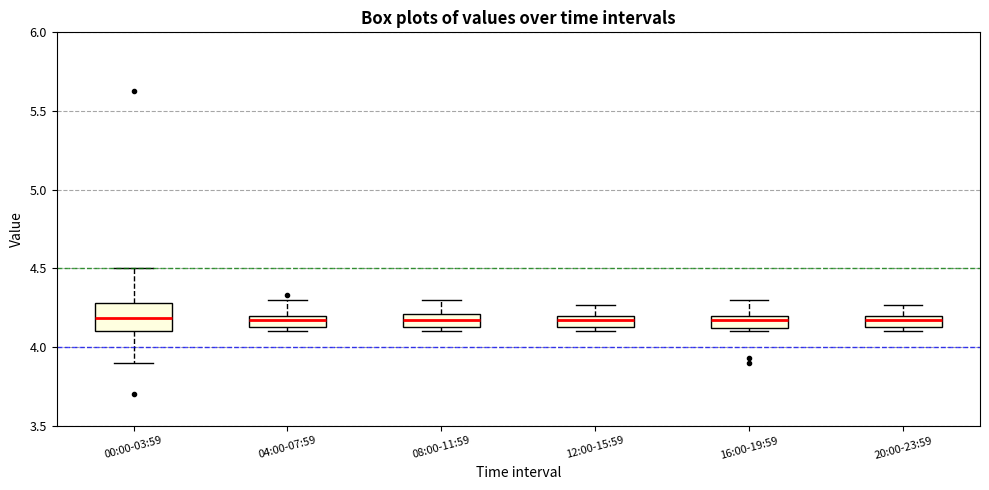

Where does the upper whisker of the box for 08:00-11:59 end on the y-axis? The values are not printed on the chart, so give them approximately, as read against the axis.

4.30